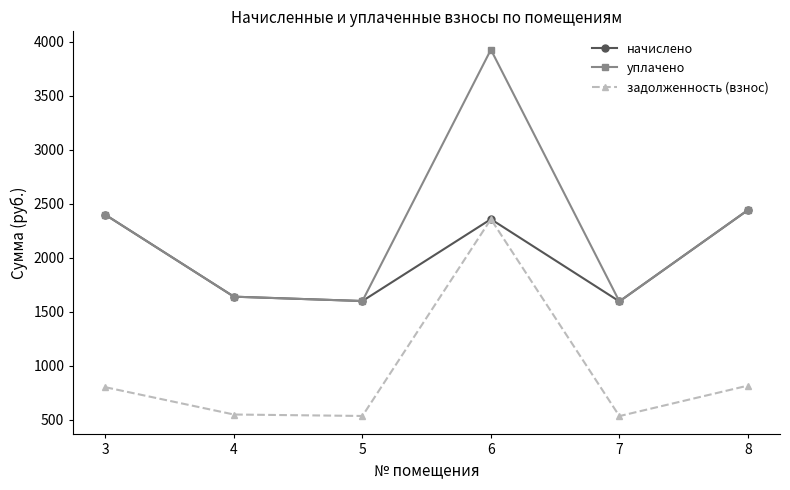

What is the difference between the maximum and minimum values in the уплачено series?

2334.0